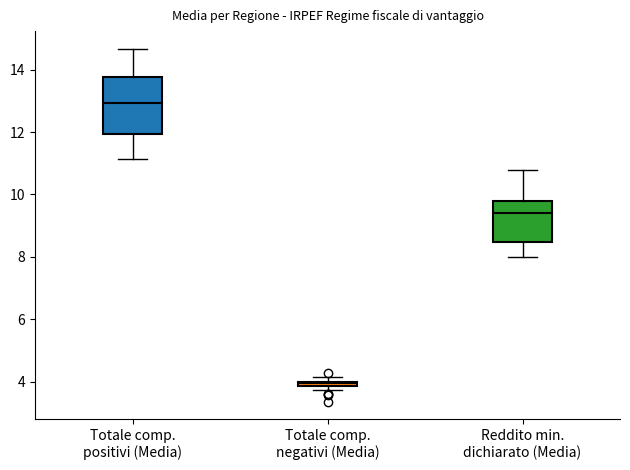

Which box is the tallest, from its lower edge to its upper edge?

Totale comp. positivi (Media)